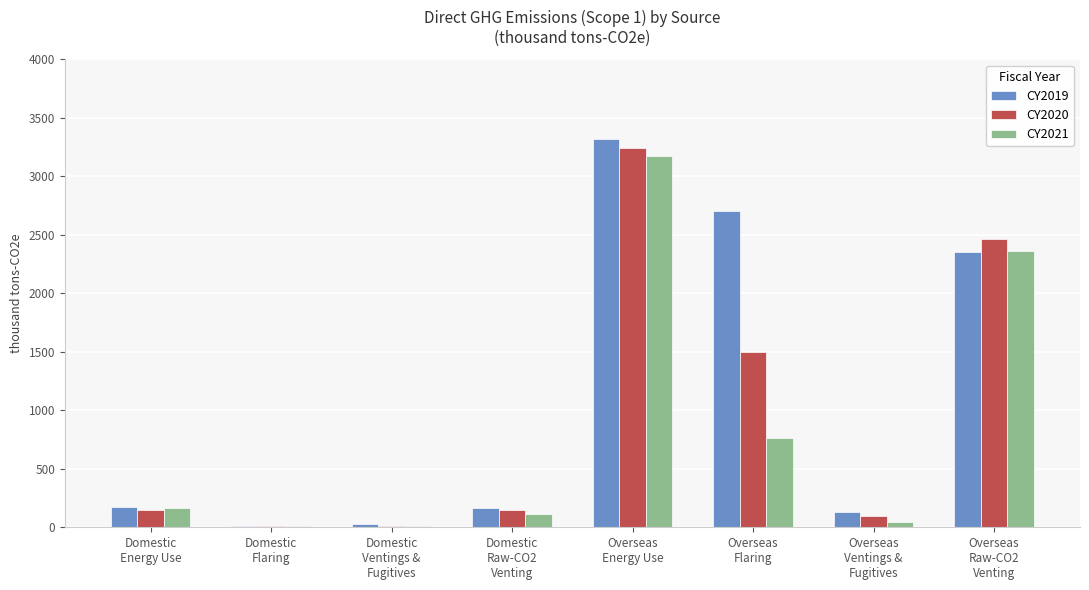

What is the maximum value for CY2021?

3176